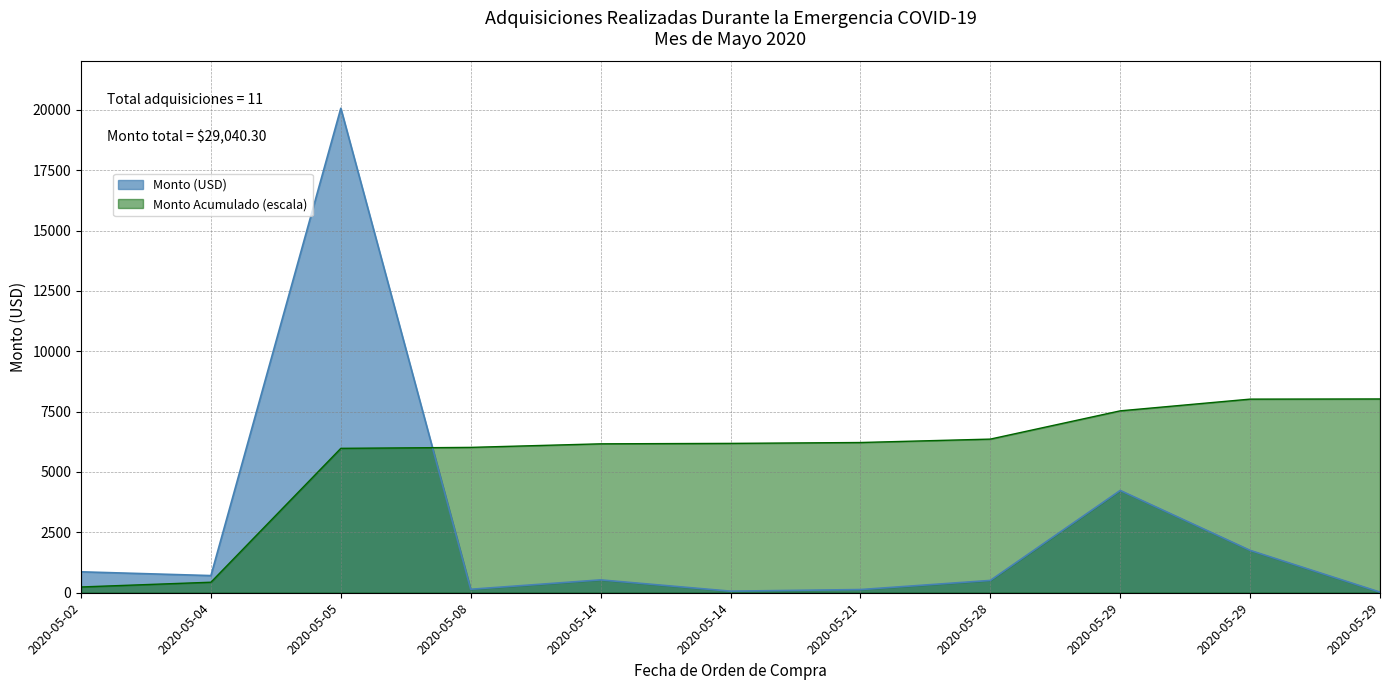

Does the chart have visible grid lines?

Yes